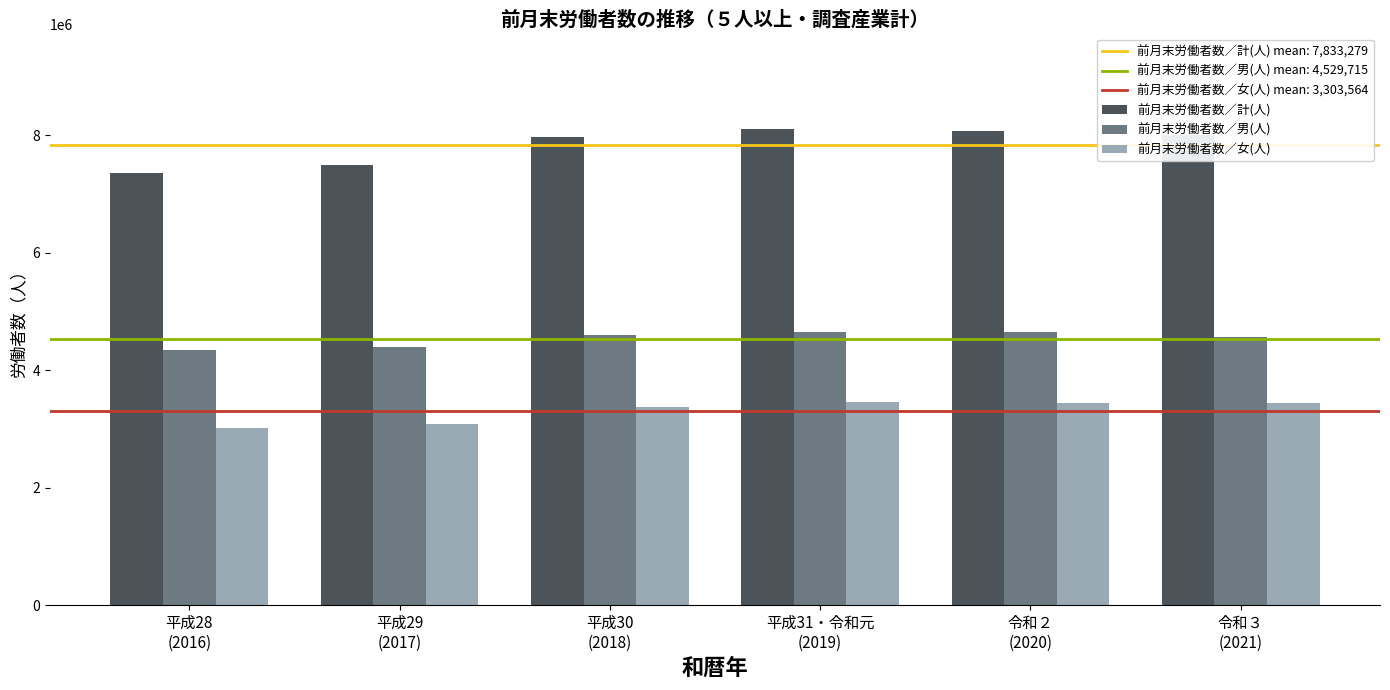

How many groups of bars are there?

6